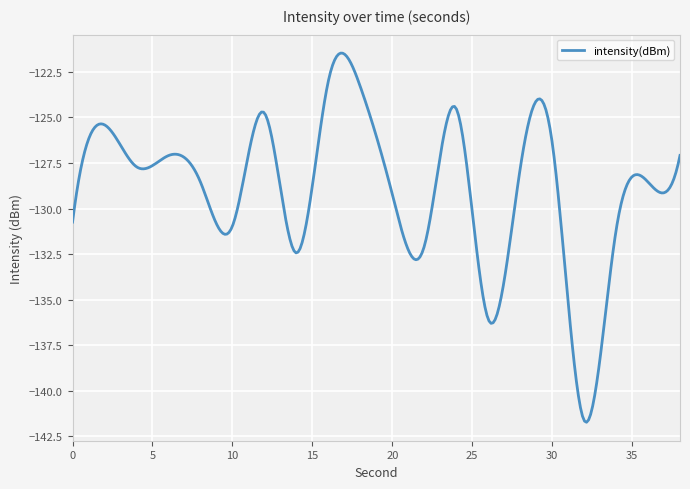

What is the difference between the maximum and minimum values?

20.3